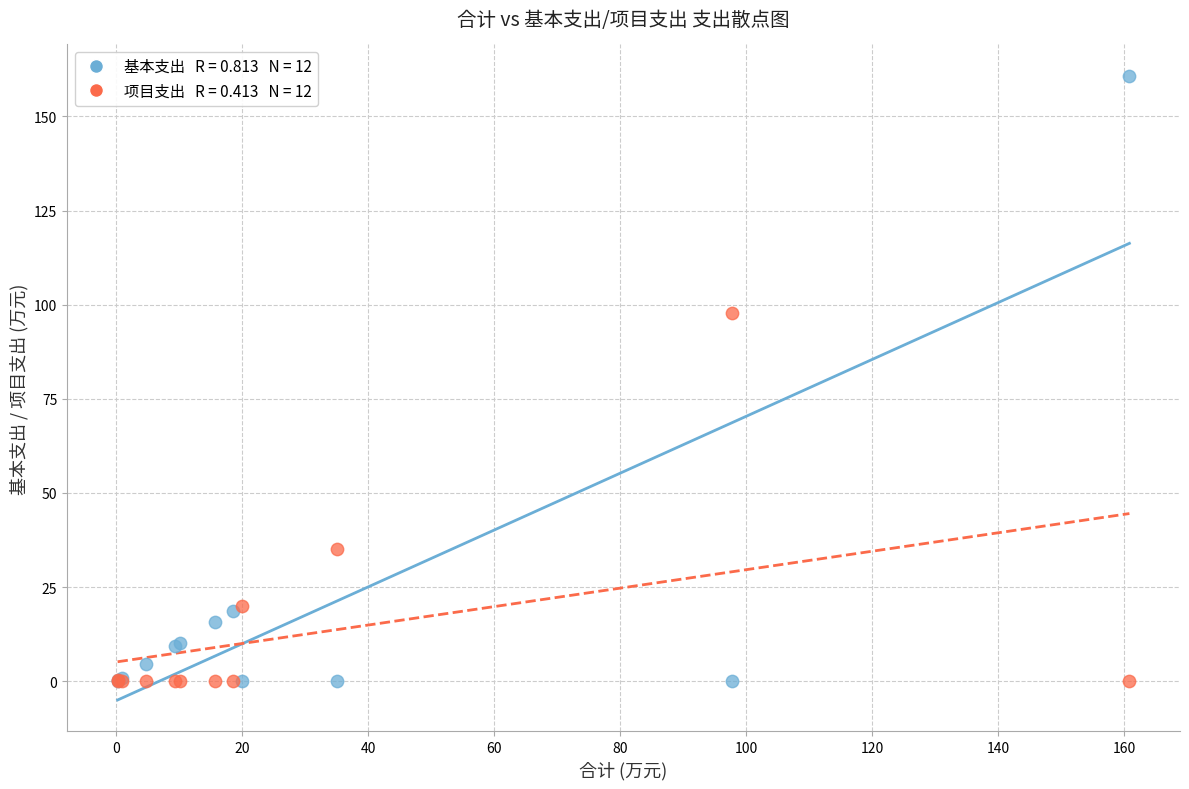

Across all series, what Y value is closest to 80?

97.8